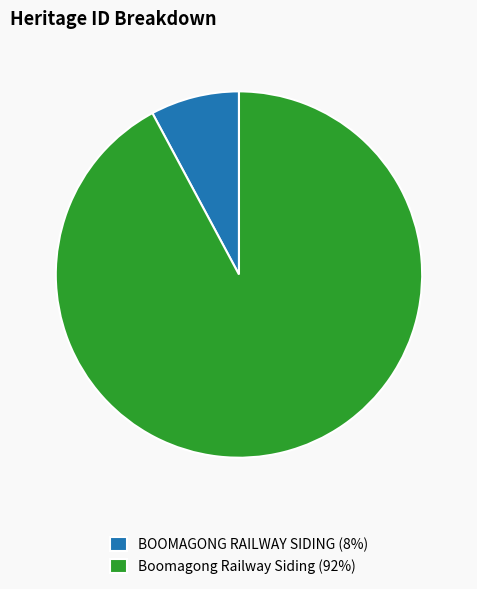

Is it true that Boomagong Railway Siding is 92% of the pie?

True